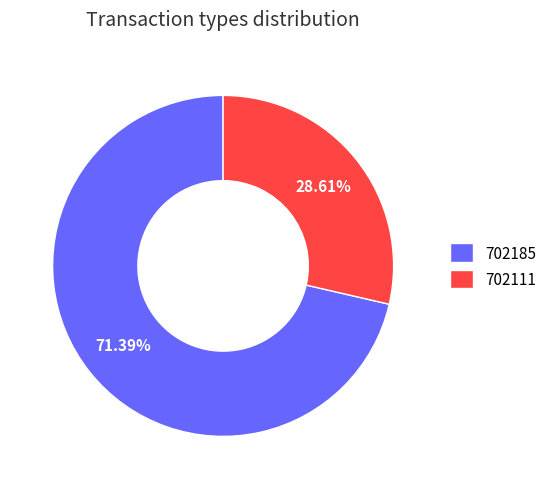

Which slice is the smallest?

702111